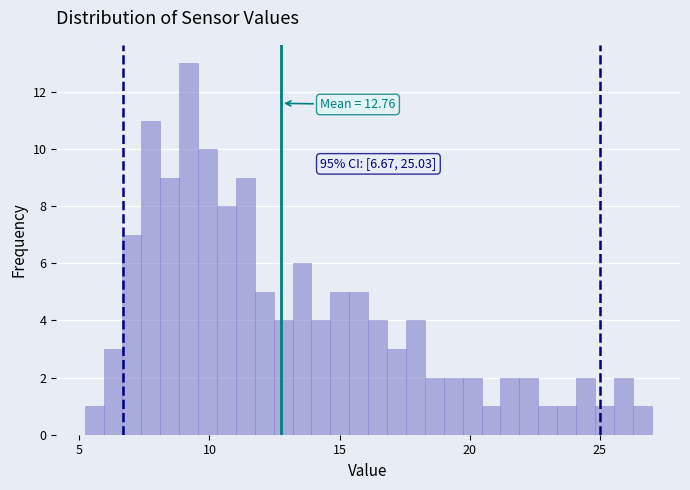

Around what value on the x-axis is the tallest bar? Give the approximate position of its centre, as read against the axis.

9.0